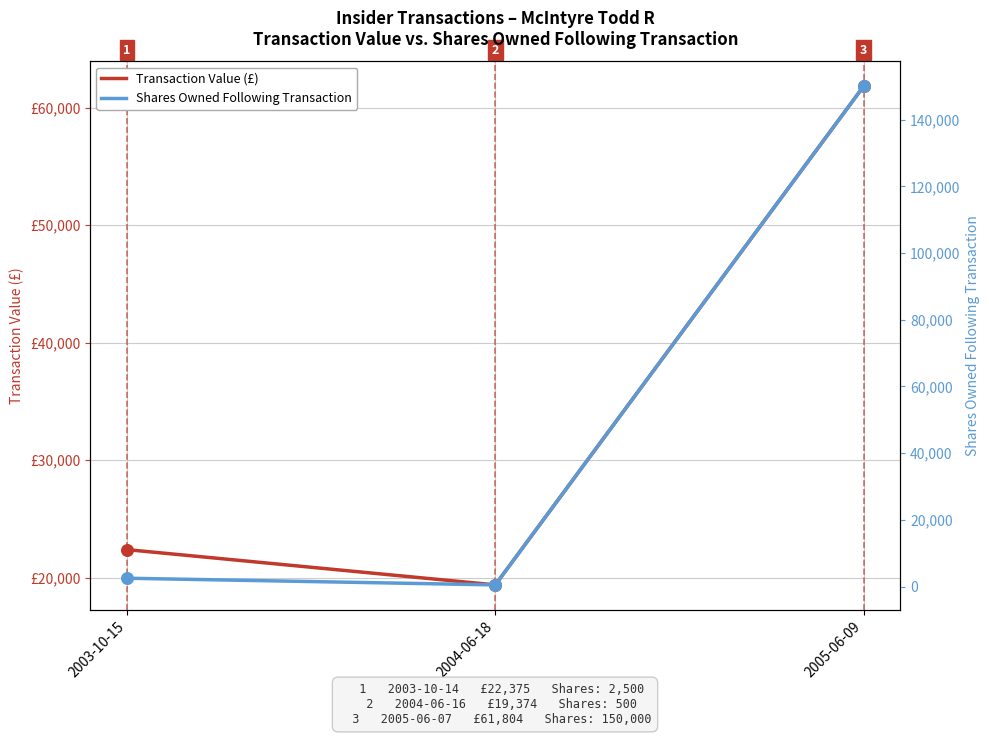

Is the value of Shares Owned Following Transaction at 2003-10-15 greater than the value of Transaction Value (£) at 2005-06-09?

No